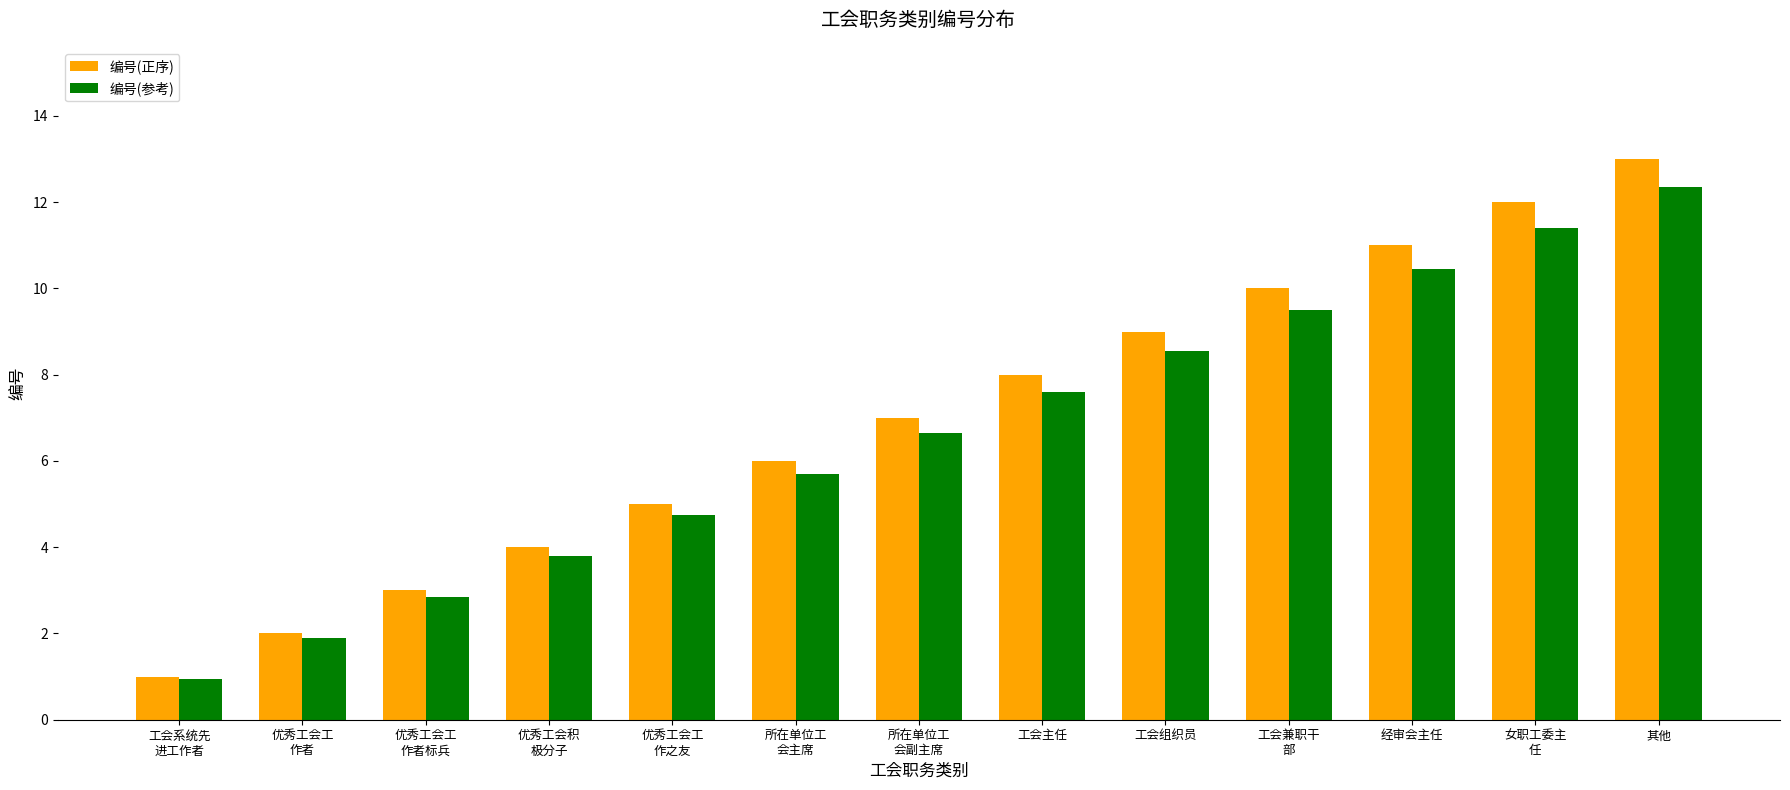

Which series has the largest range (max minus min)?

编号(正序)